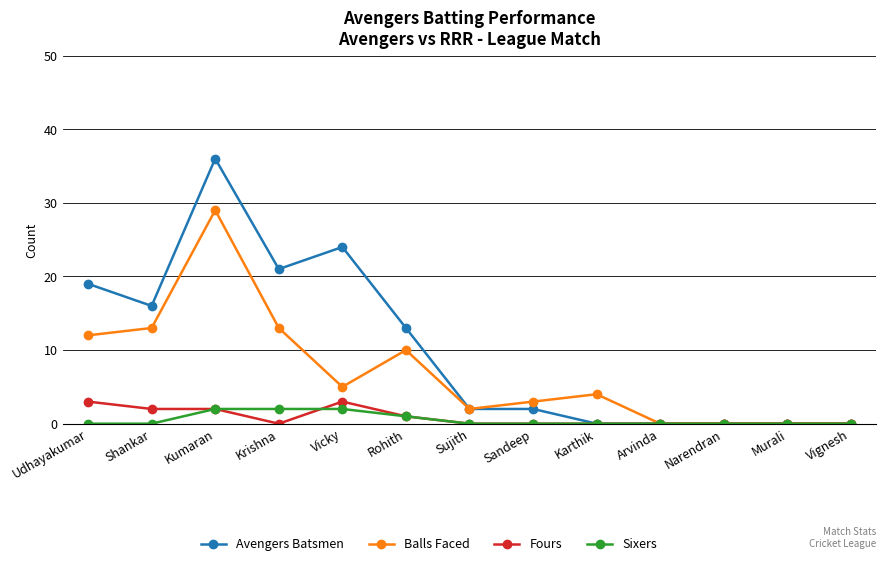

What is the average value of the Avengers Batsmen series?

10